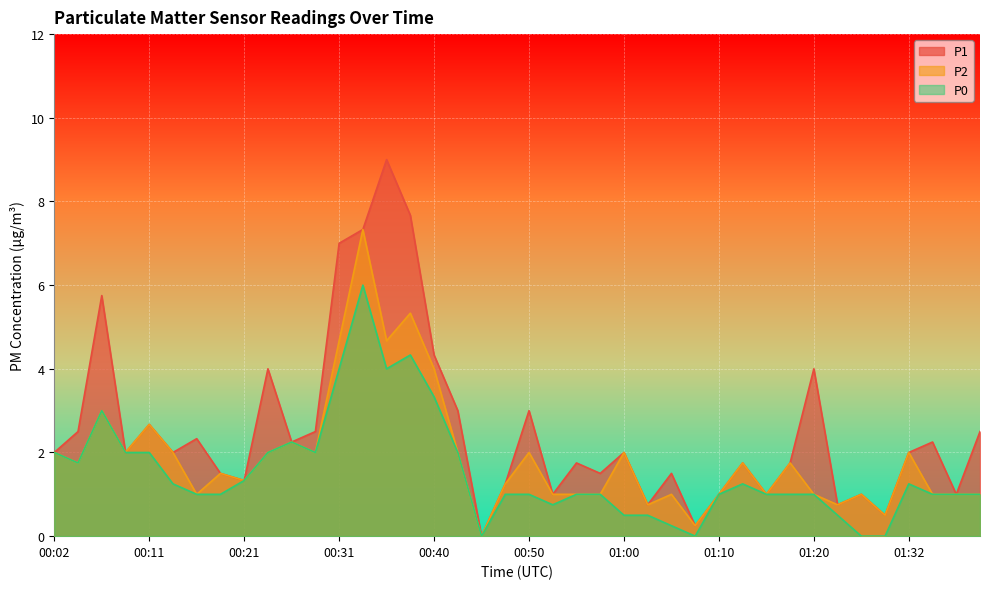

What are all the series names shown in the legend?

P1, P2, P0